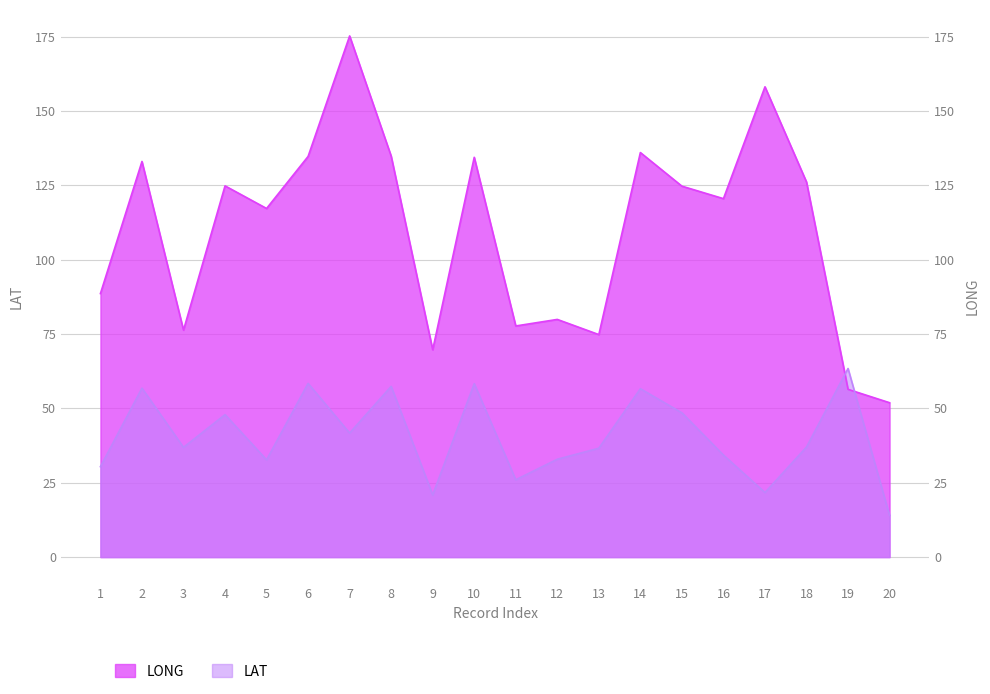

What is the approximate value of LAT at 9?

20.9